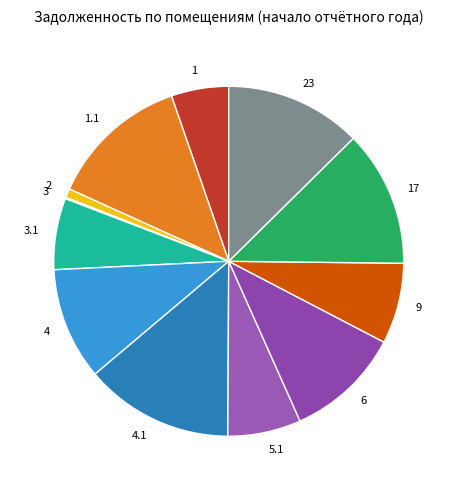

What is the ratio of the value at 5.1 to the value at 6?

0.6